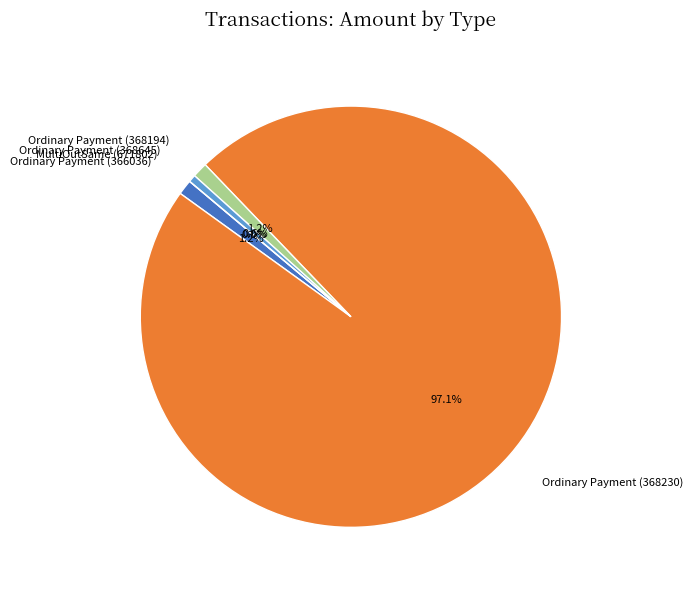

What is the majority slice?

Ordinary Payment
(368230)